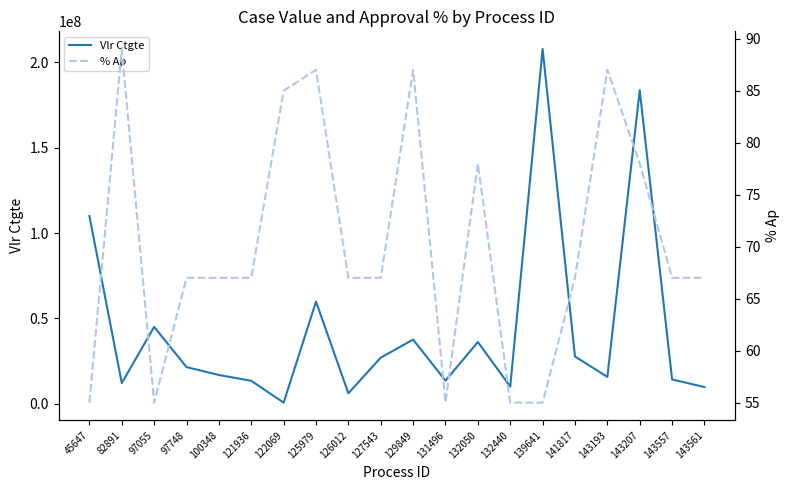

Reading left to right, what are all the values shown in this chart?

Vlr Ctgte: 110000000.0	12086200.0	45000000.0	21440000.0	16800000.0	13400000.0	604350.0	59821200.0	6087607.0	27000000.0	37549200.0	13499952.9	36132575.0	10000000.0	207900000.0	27647446.2	15680183.2	183733091.0	14182520.0	9754820.0
% Ap: 55.0	89.0	55.0	67.0	67.0	67.0	85.0	87.0	67.0	67.0	87.0	55.0	78.0	55.0	55.0	67.0	87.0	78.0	67.0	67.0